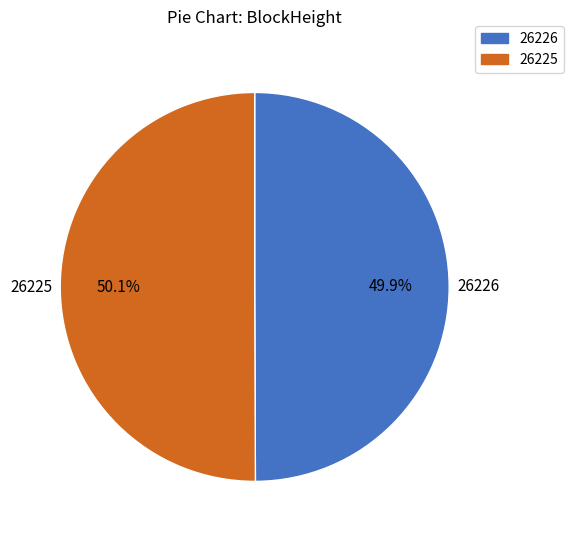

What is the ratio of the value at 26226 to the value at 26225?

1.0